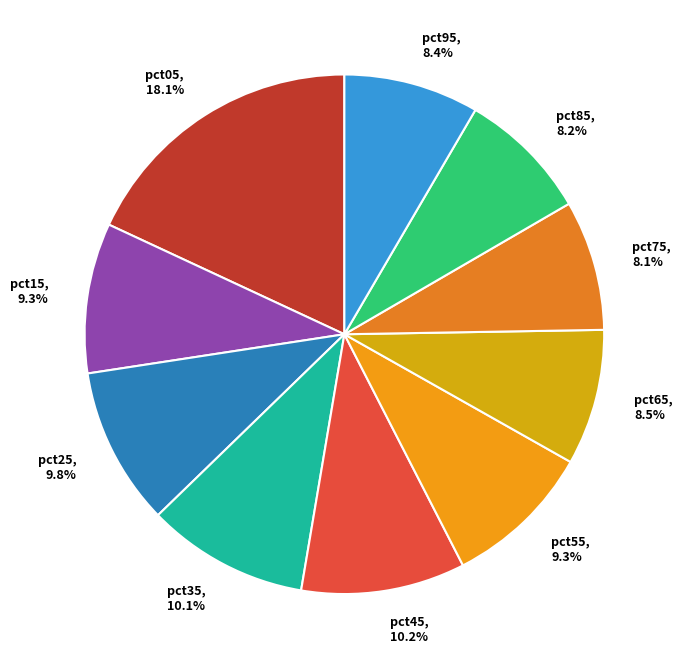

How much of the chart is everything except pct95?

91.6%